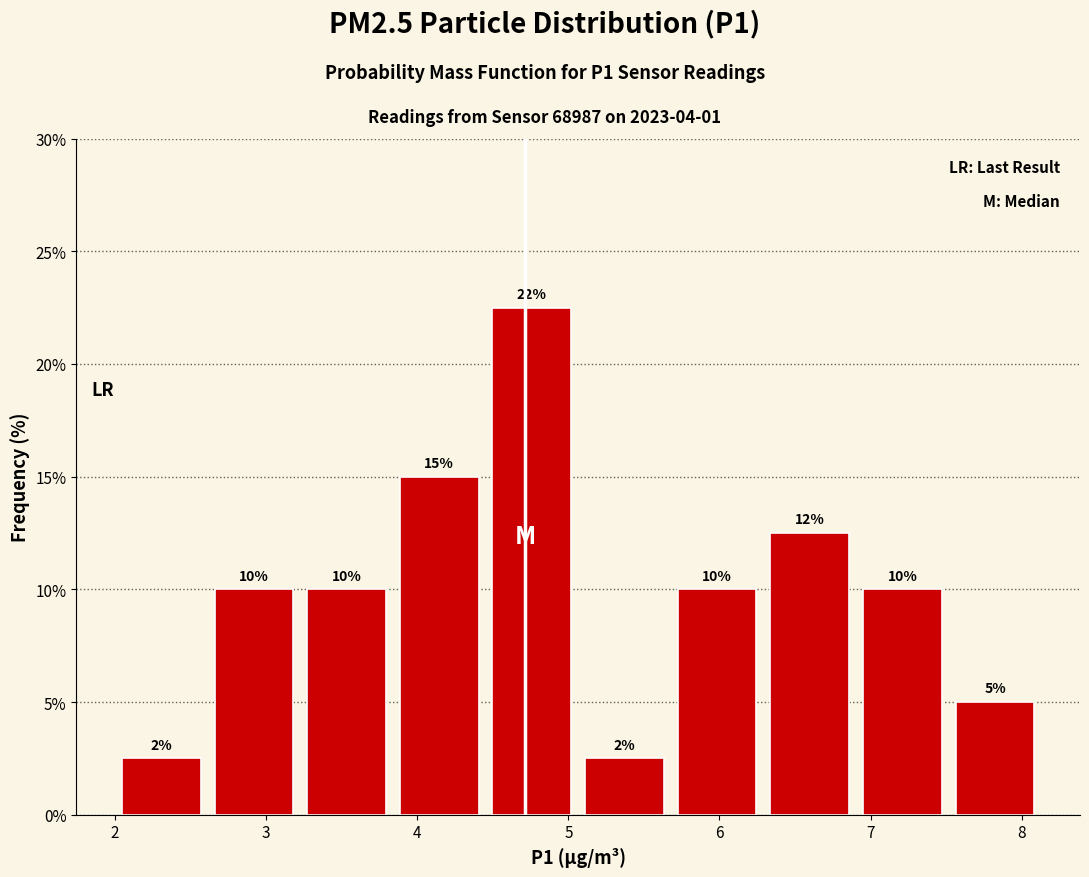

Over which range of the x-axis is the bar tallest?

4.5 to 5.1